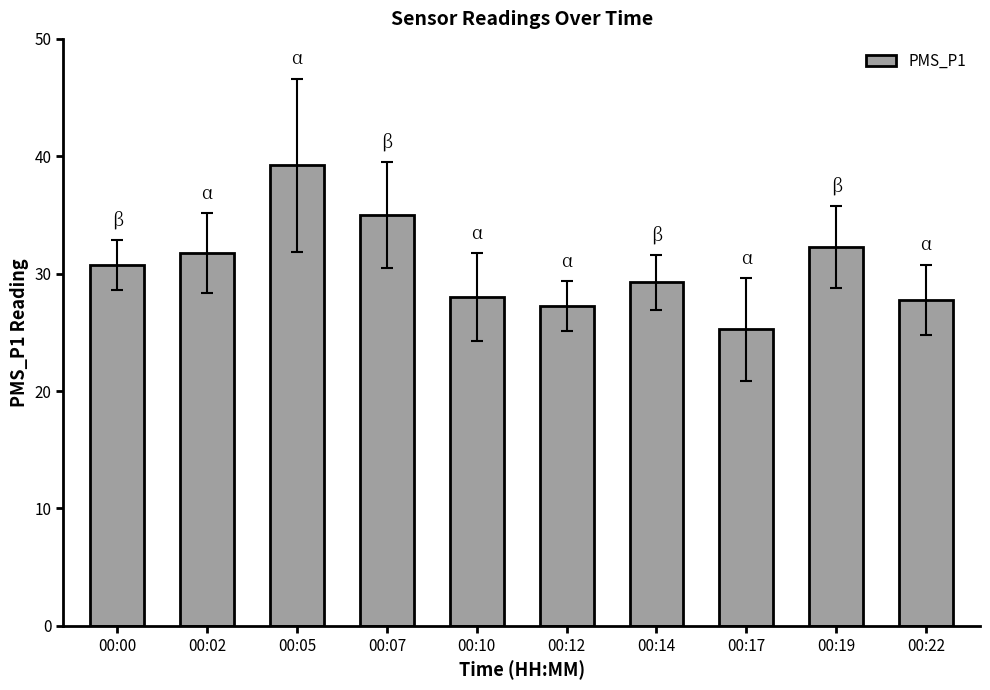

Which has a higher value, 00:10 or 00:14?

00:14